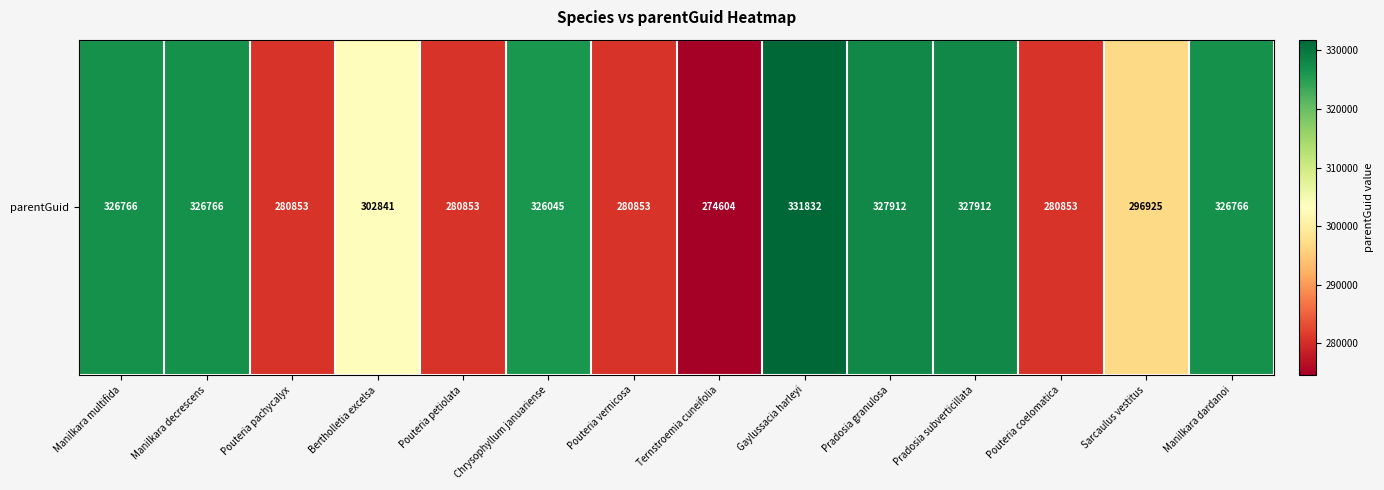

What is the maximum value shown in the chart?

331832